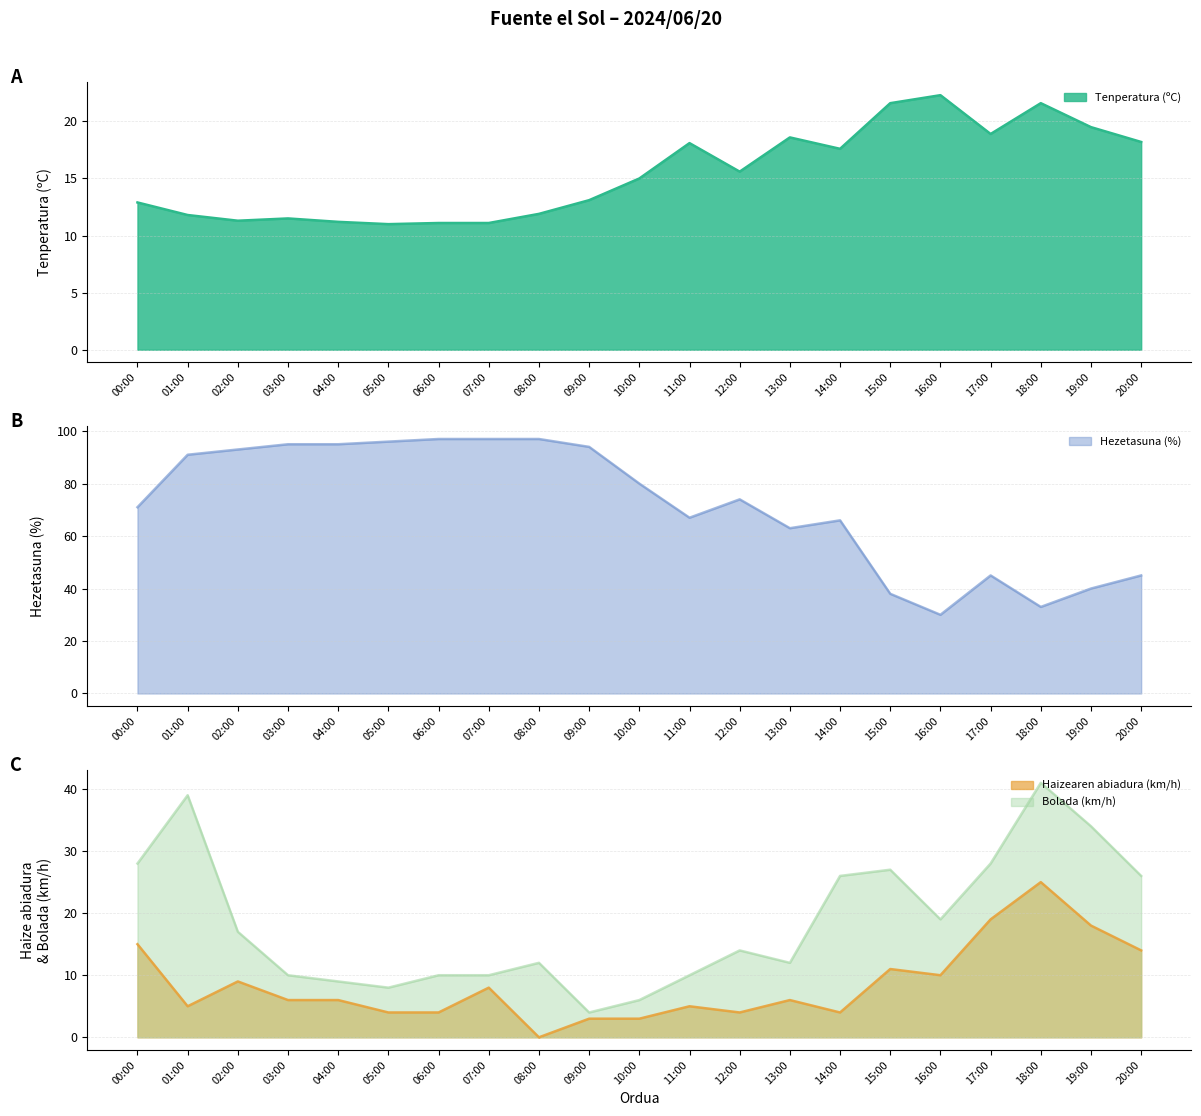

What is the label of the 19th point from the right?

02:00